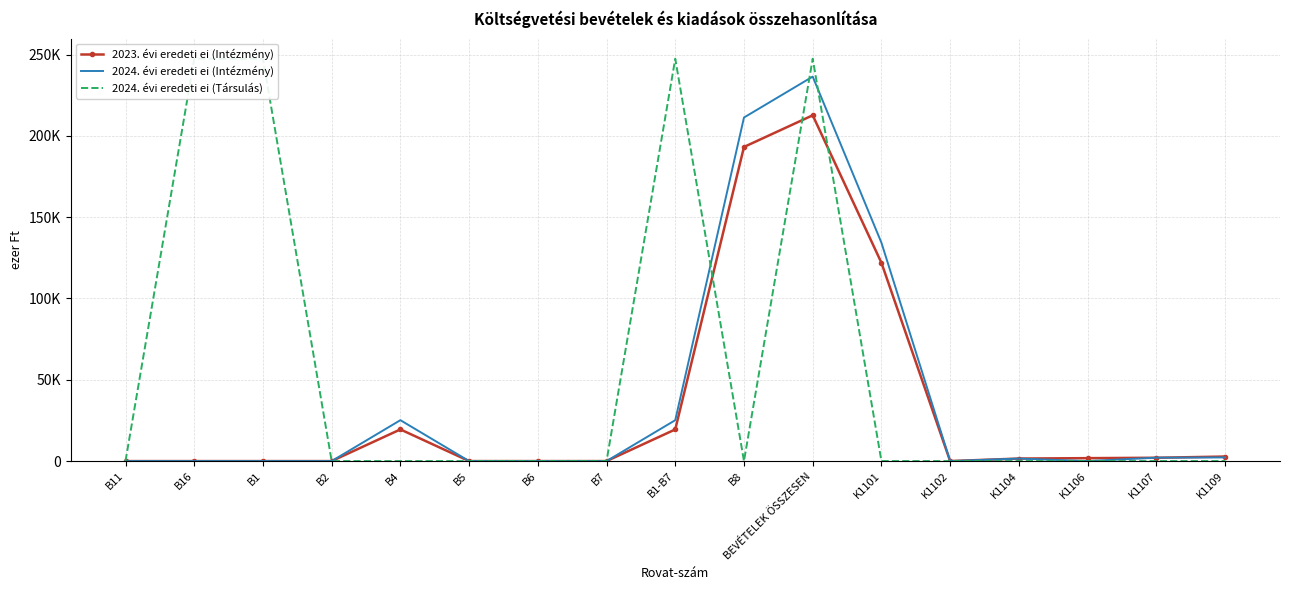

True or false: 2023. évi eredeti ei (Intézmény) has a value of 1449.2 at K1109.

False